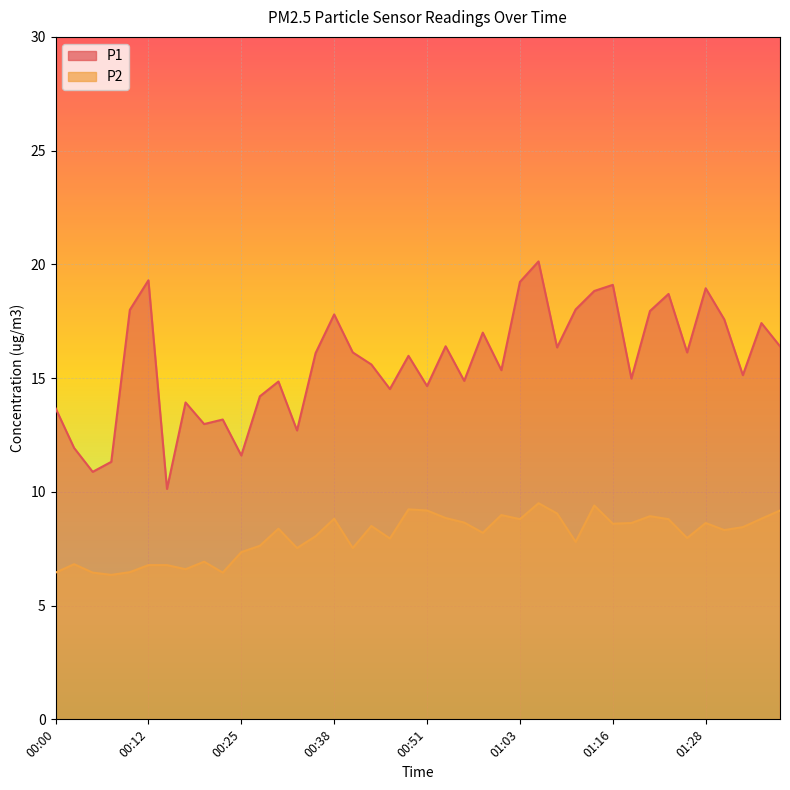

True or false: P1 and P2 cross at least once.

False